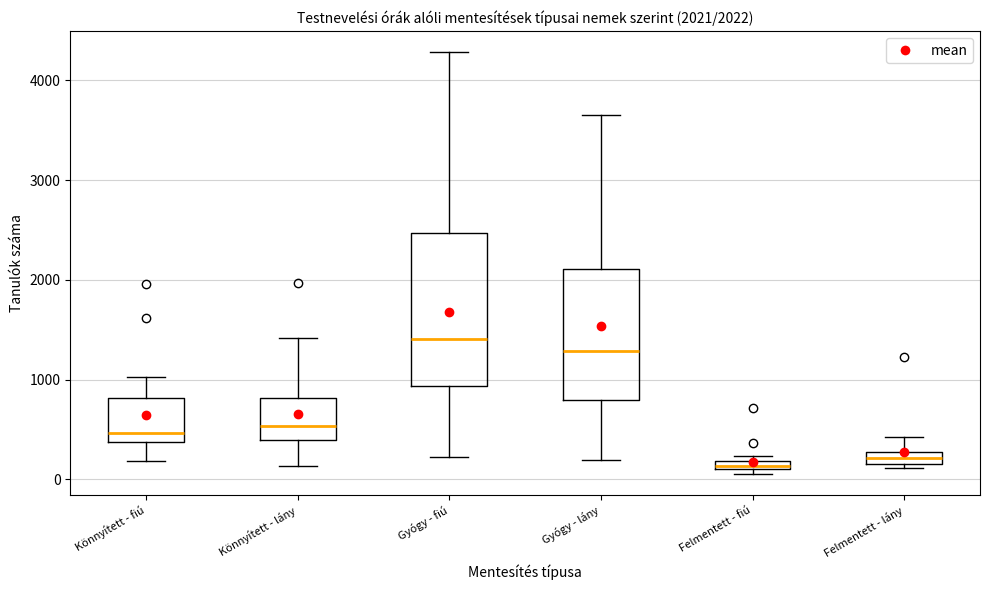

Comparing the boxes themselves (not the whiskers), which one is the tallest?

Gyógy - fiú